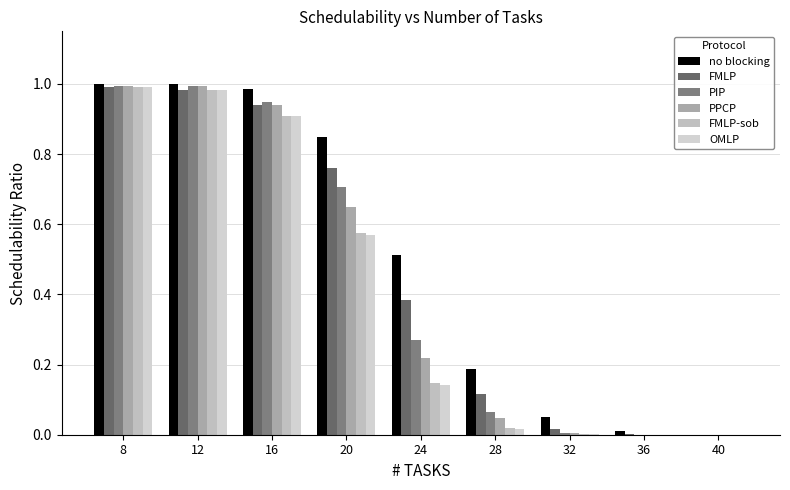

Count the number of categories in the chart.

9